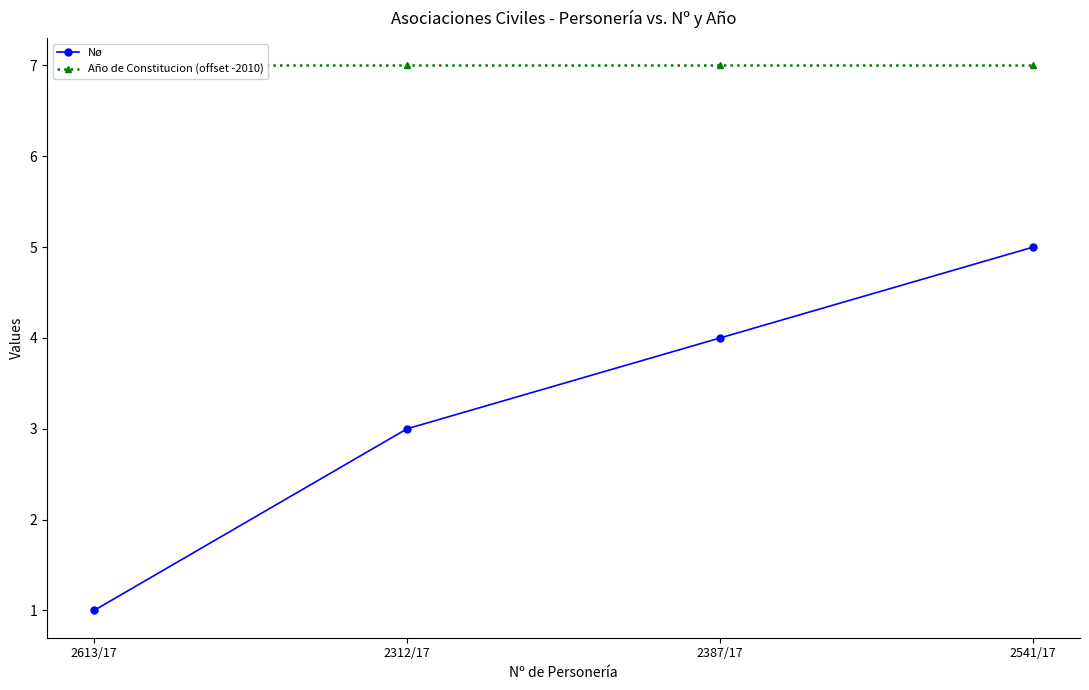

True or false: Nø and Año de Constitucion (offset -2010) intersect in this chart.

False